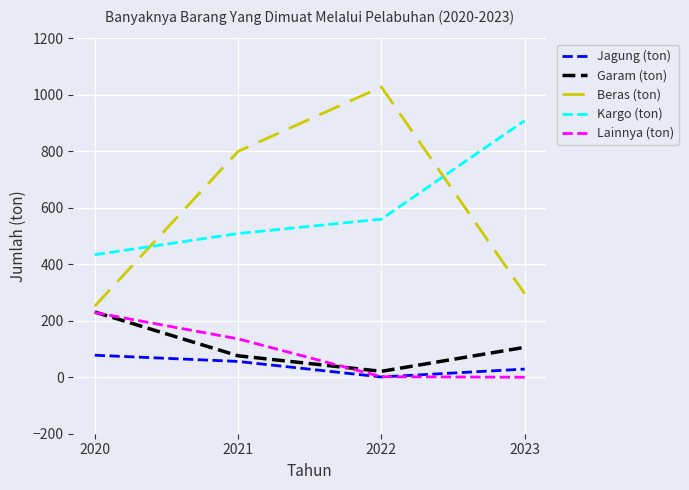

The Lainnya (ton) series shows 118 at 2020. True or false?

False